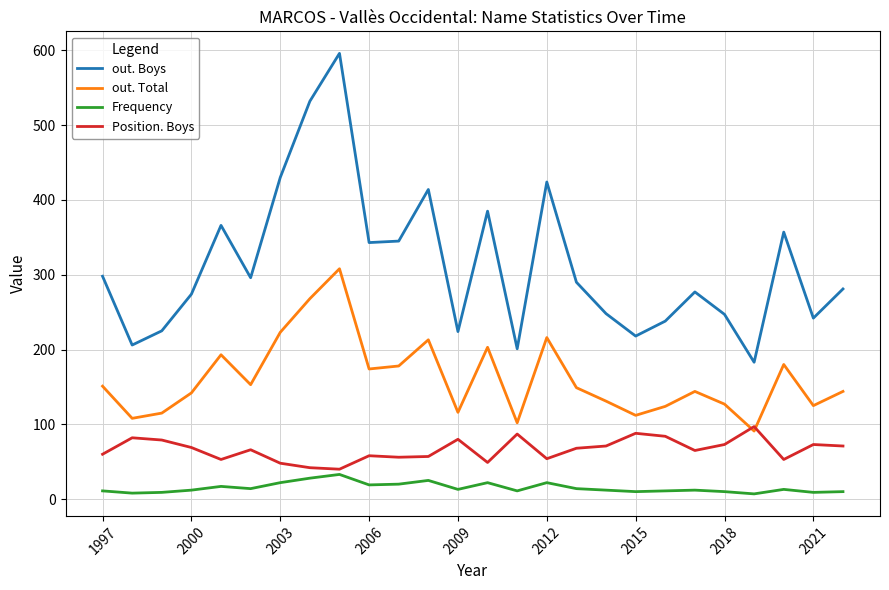

What is the highest value of the out. Total series?

308